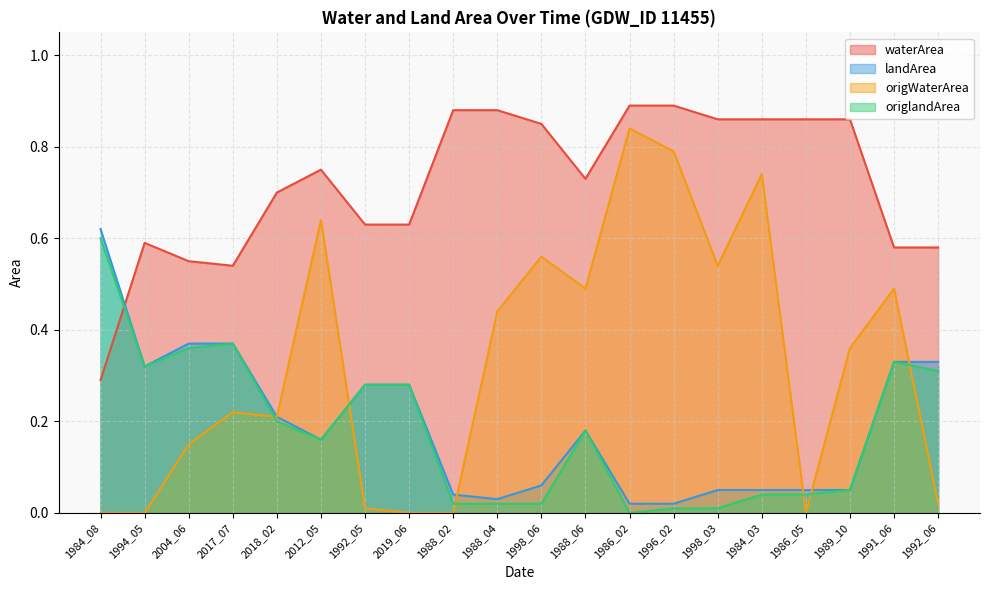

What are all the series names shown in the legend?

waterArea, landArea, origWaterArea, origlandArea